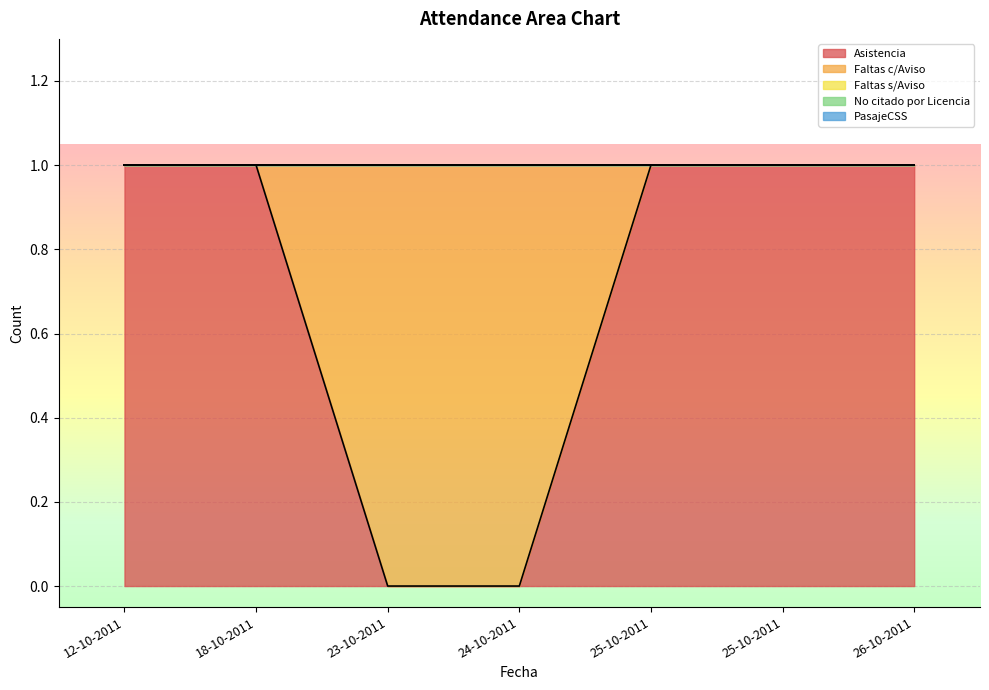

Is the value of Asistencia at 12-10-2011 greater than the value of PasajeCSS at 25-10-2011?

Yes